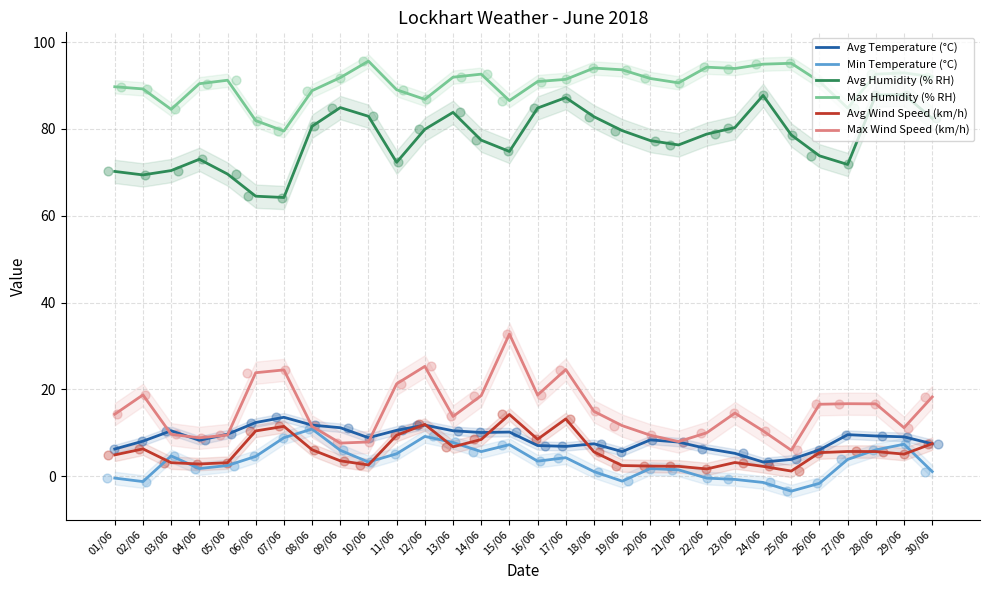

At how many categories does at least one series exceed 38?

30